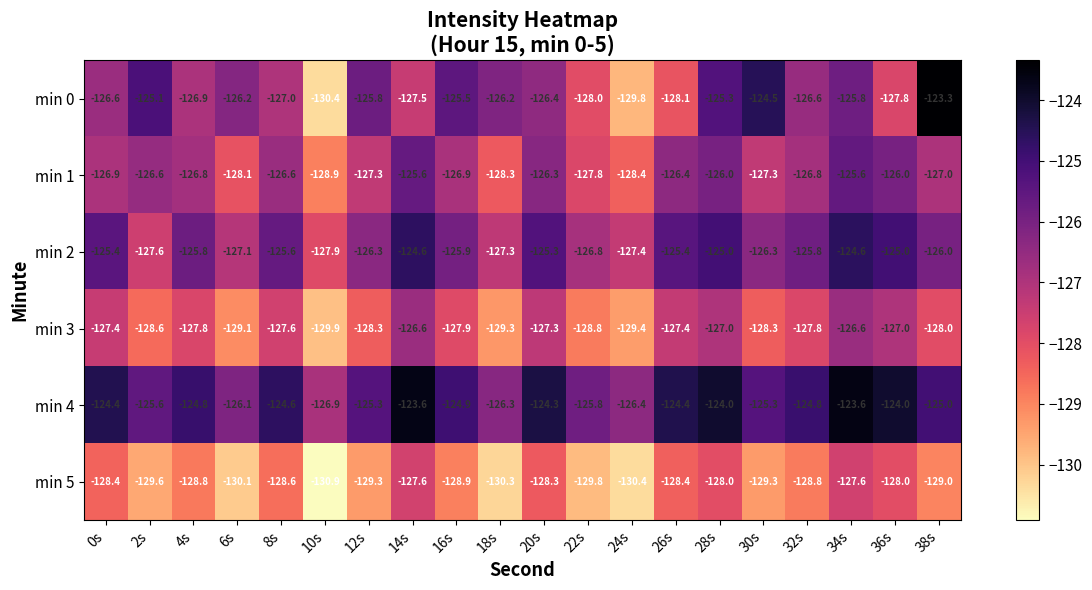

Is it true that min 5 equals -175.6 at 10s?

False